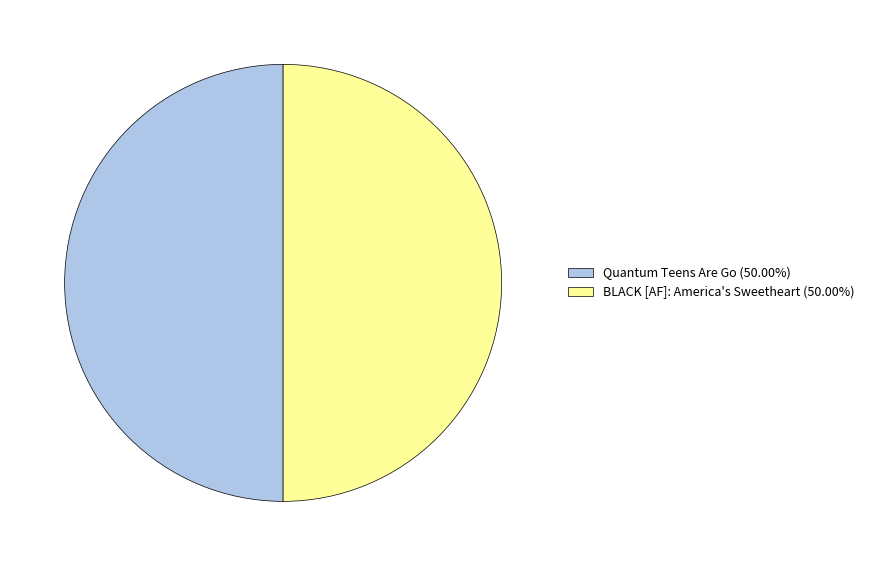

Approximately how many times larger is the value at Quantum Teens Are Go (50.00%) compared to BLACK [AF]: America's Sweetheart (50.00%)?

1.0